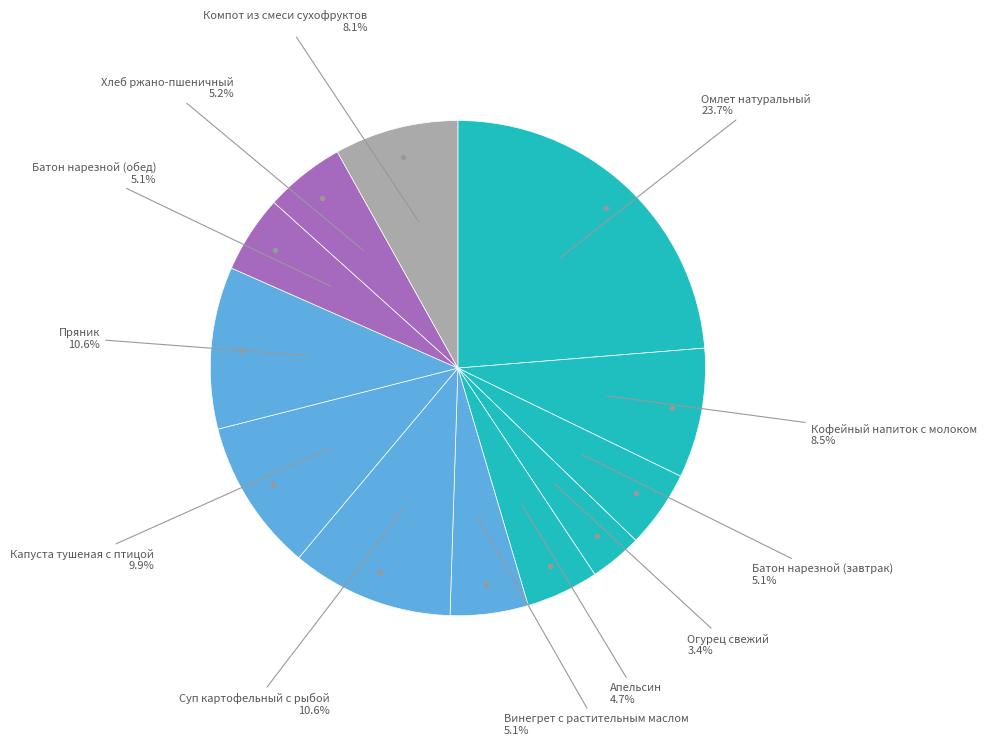

To the nearest percent, what is the difference between the largest and smallest slice percentages?

20%